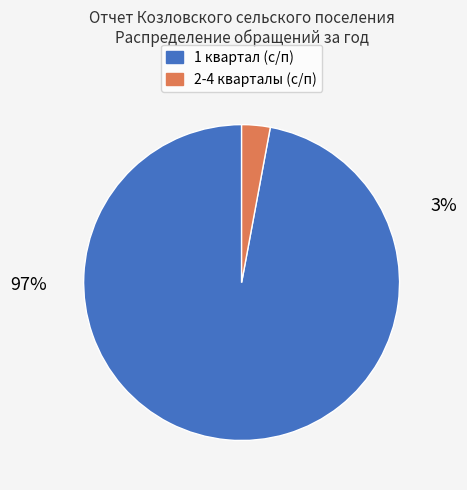

Is there any slice that represents more than half of the pie?

Yes